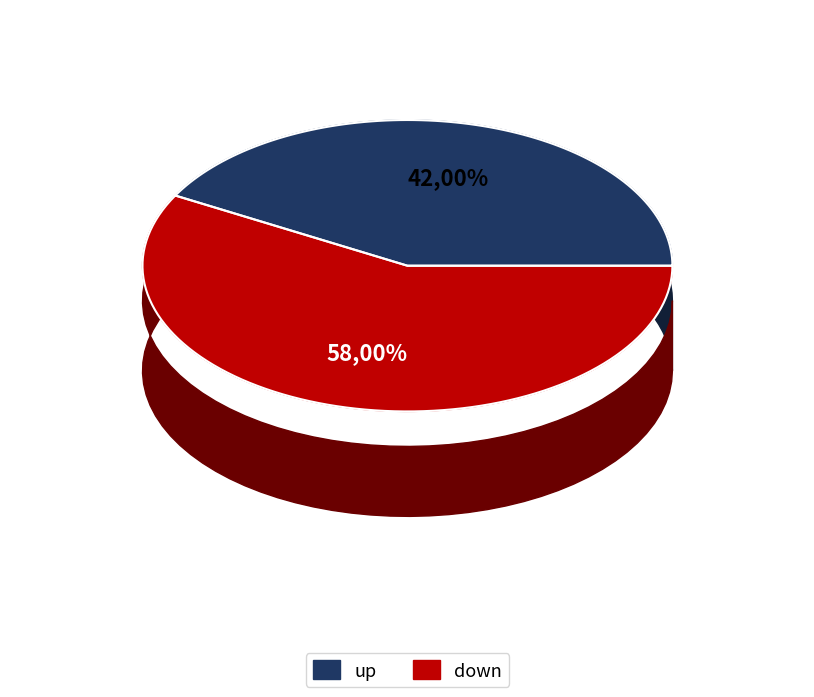

Which category accounts for the majority?

down